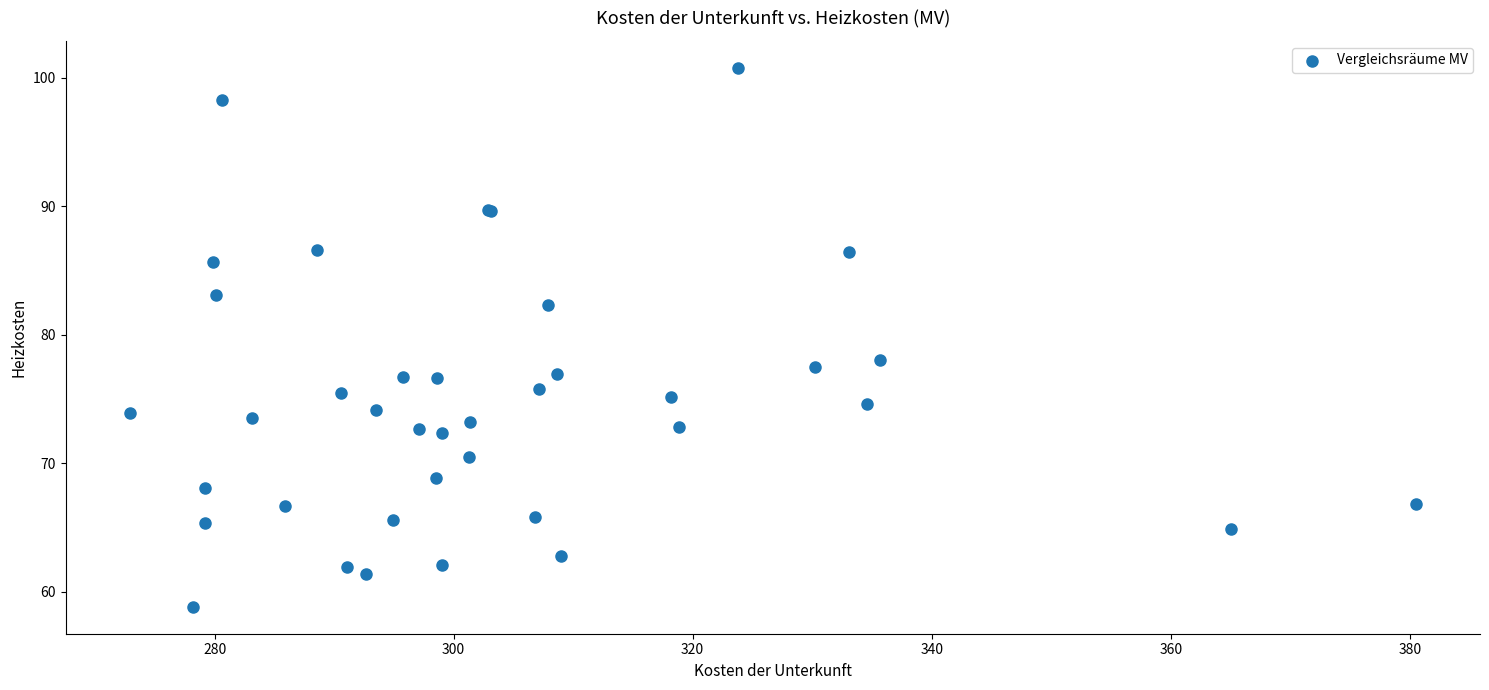

What Y value in the scatter plot is closest to 79?

78.0